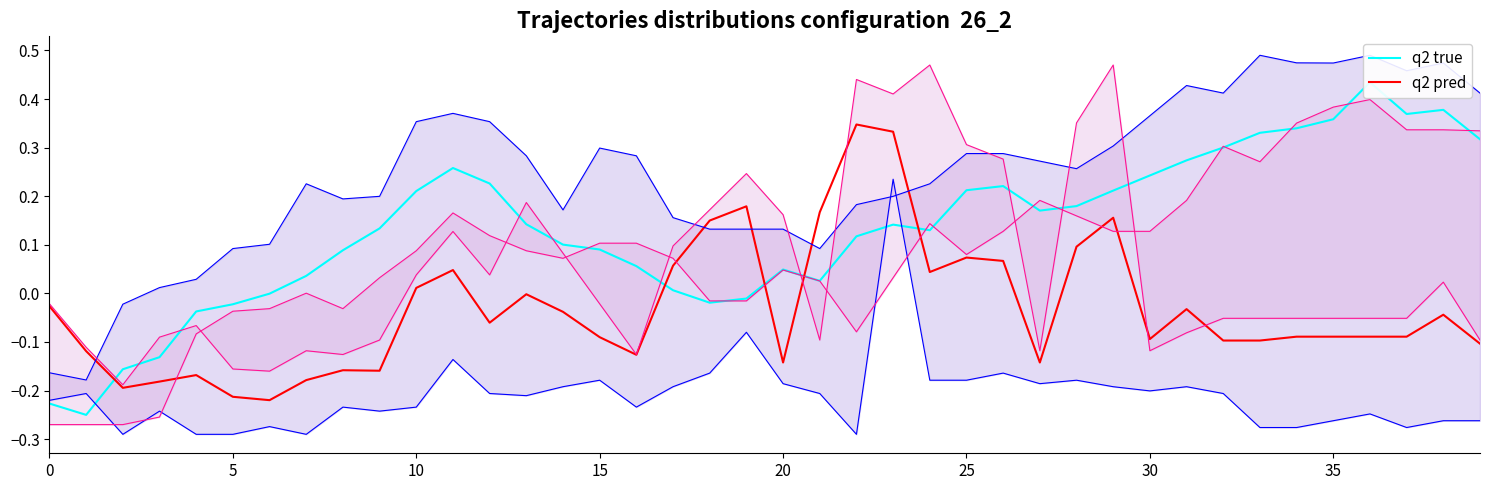

The q2 upper blue series shows 0.5 at 10. True or false?

False